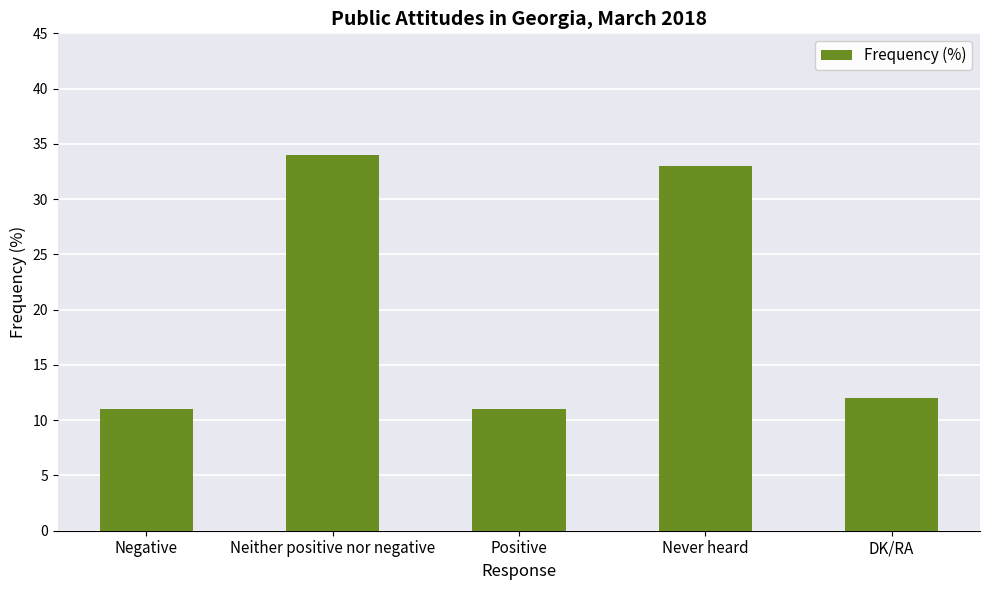

What is the change in value from Positive to DK/RA?

+1